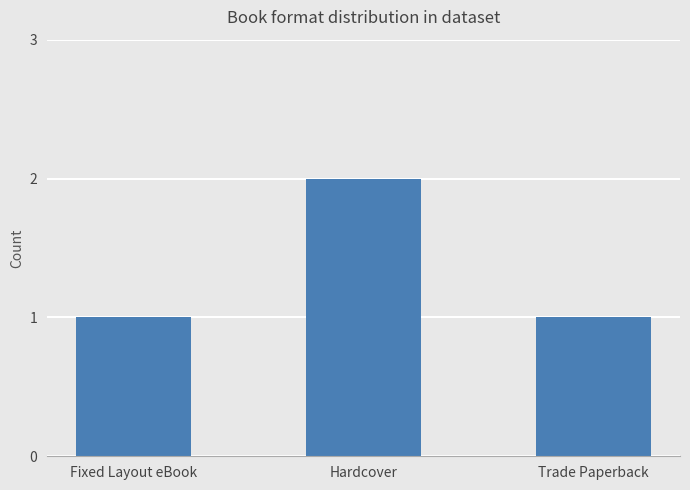

Which has a higher value, Hardcover or Trade Paperback?

Hardcover